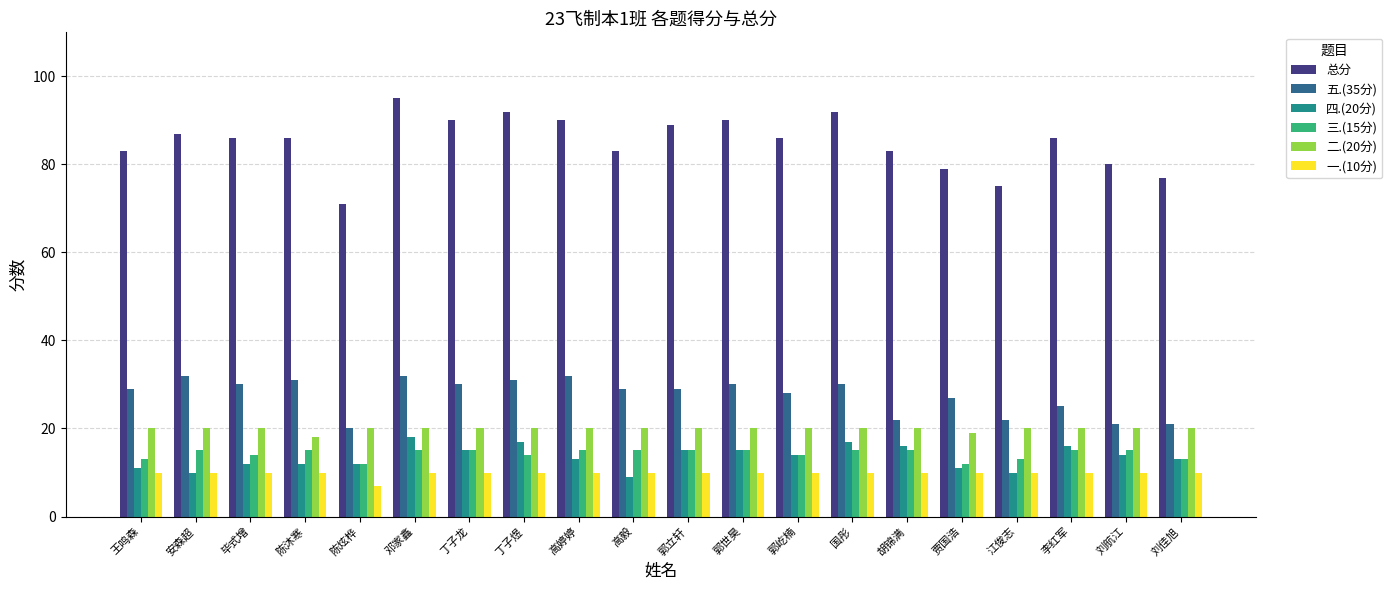

How many bars are there in total?

120